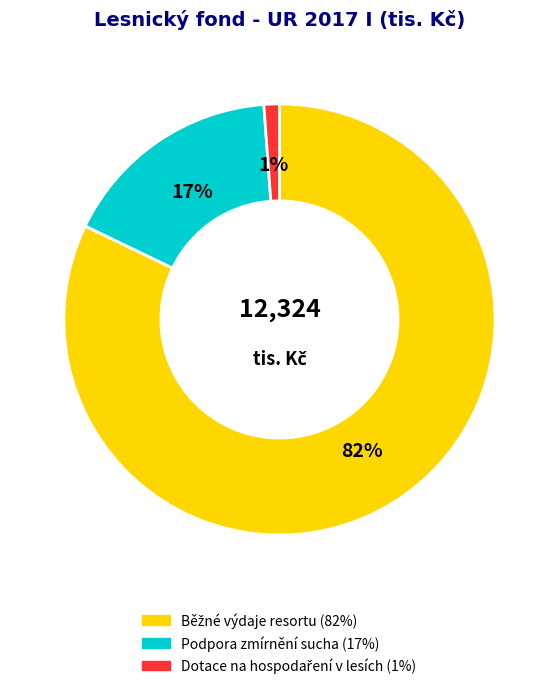

Is there any slice that represents more than half of the pie?

Yes